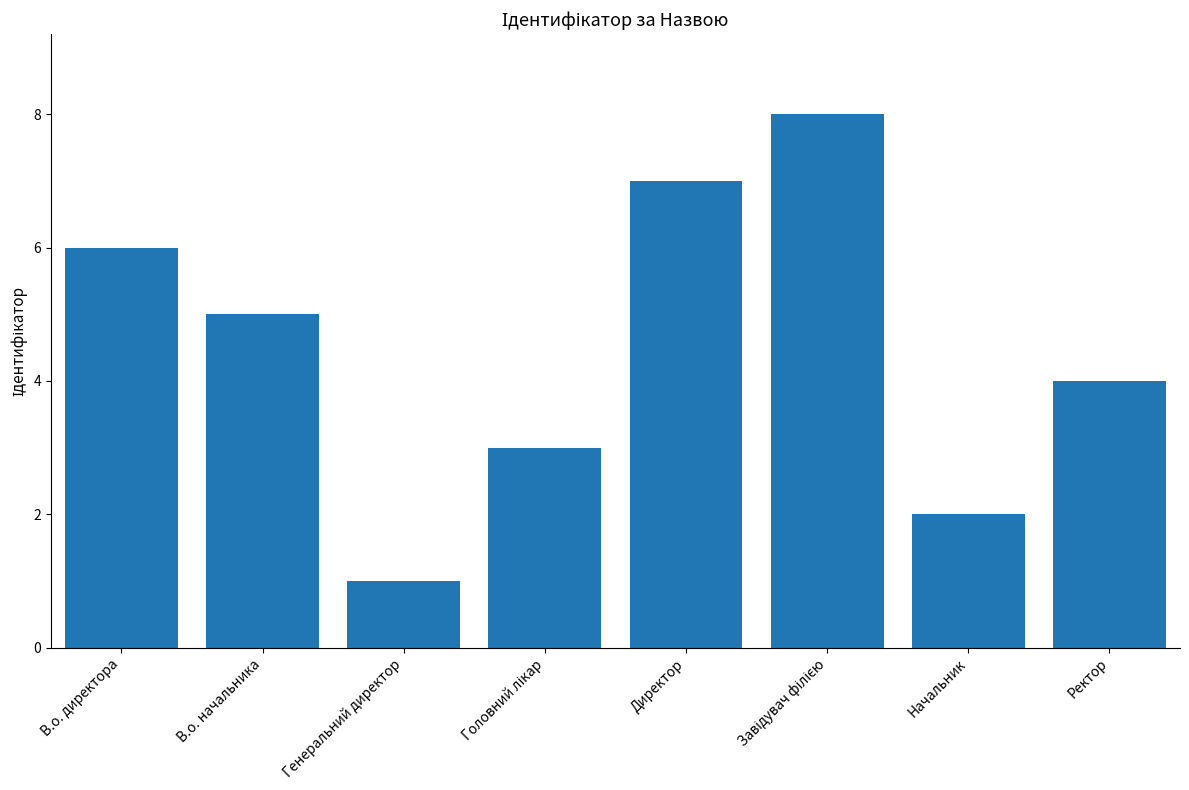

What is the sum of all values?

36